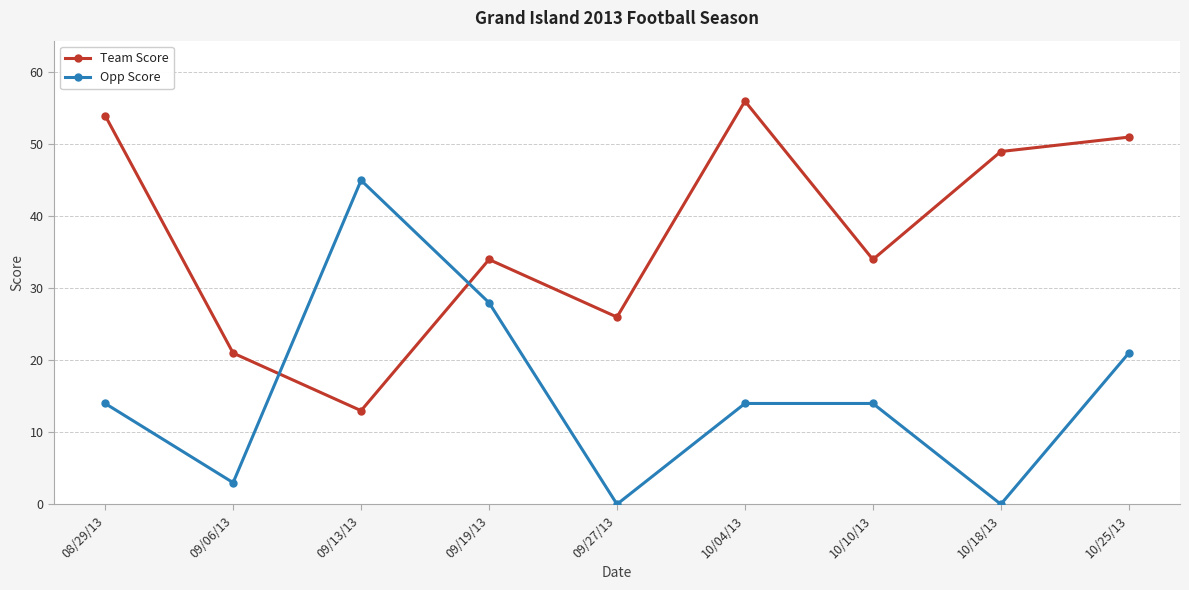

Which series changed the most between 09/13/13 and 09/27/13?

Opp Score